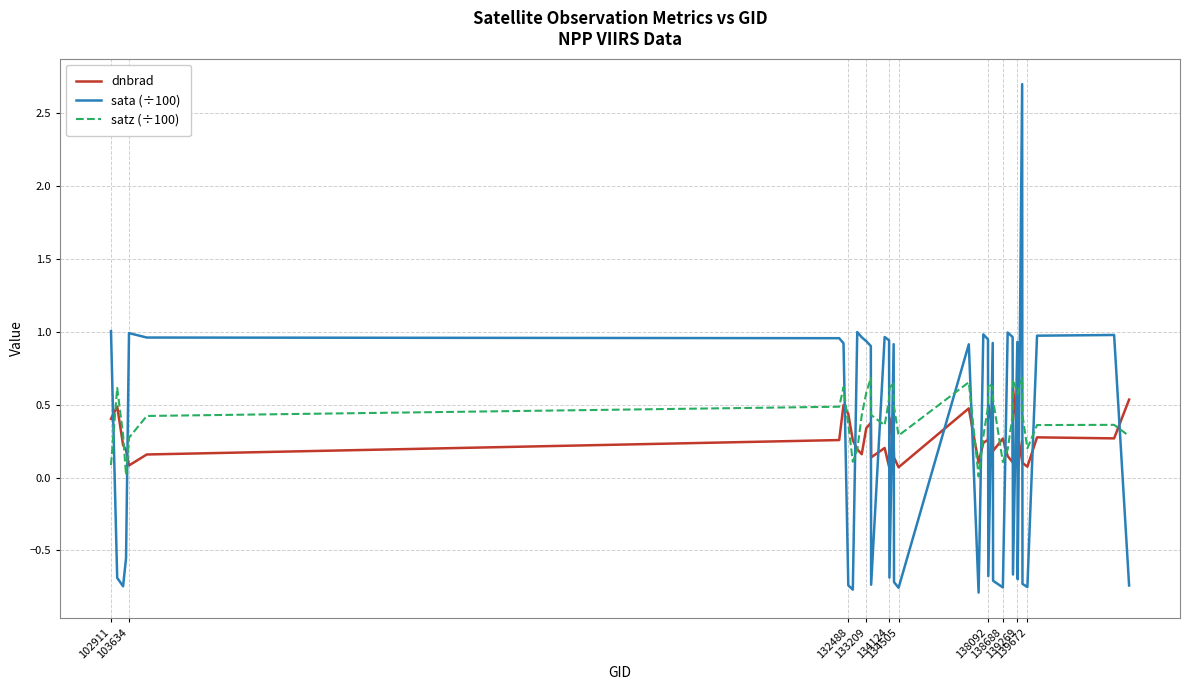

Which series has the widest spread of values?

sata (÷100)